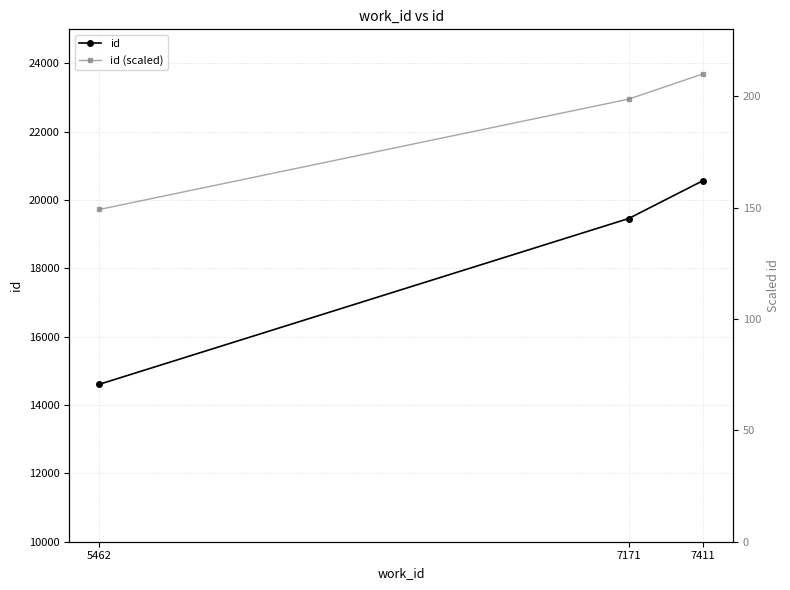

How many distinct data groups are displayed?

2